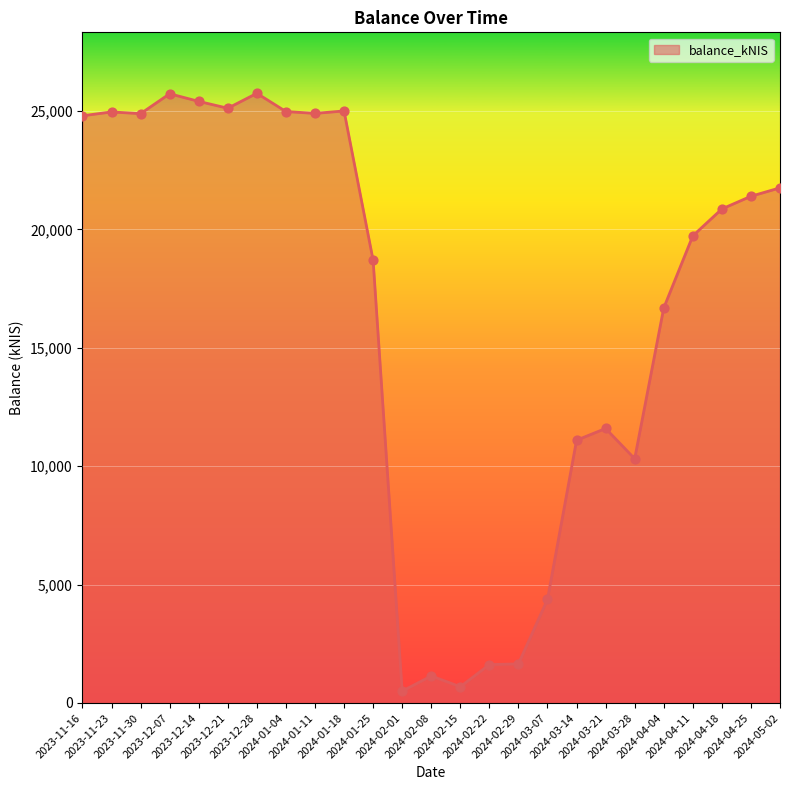

What is the change in value from 2023-11-16 to 2024-03-21?

-13205.9